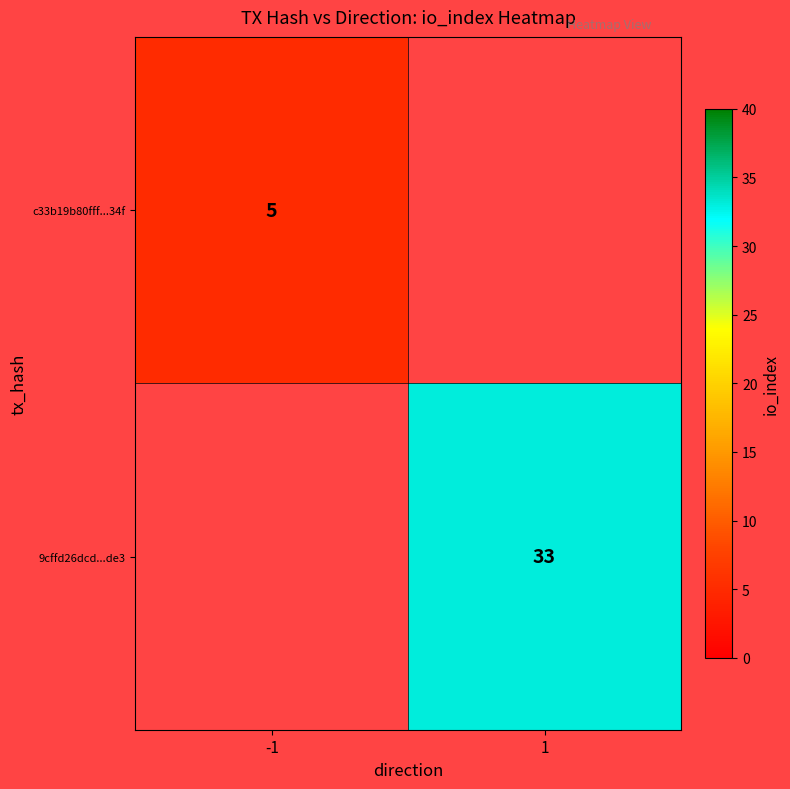

Which has a higher value, -1 or 1?

1